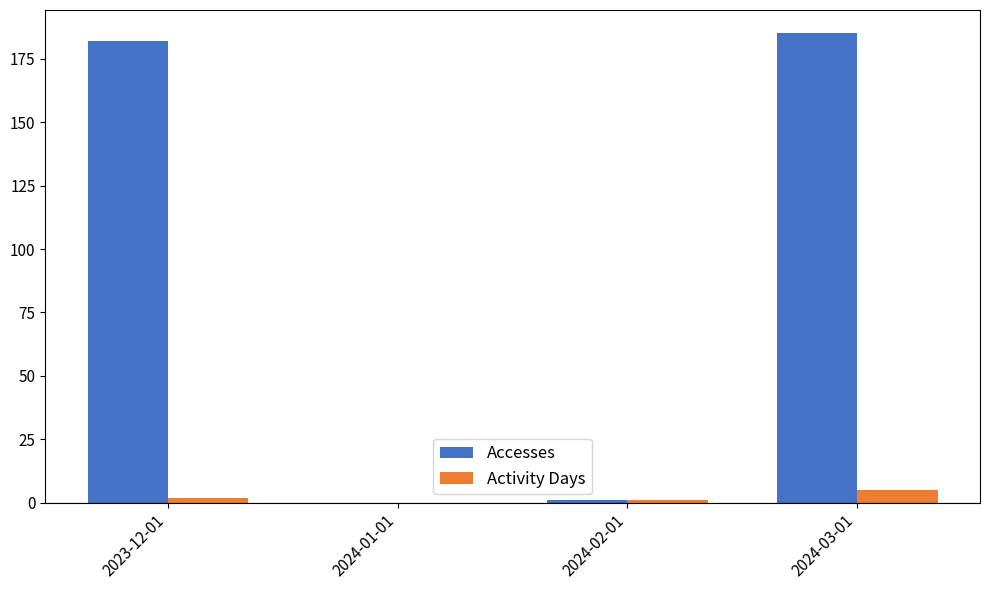

Which series has the largest total across all categories?

Accesses